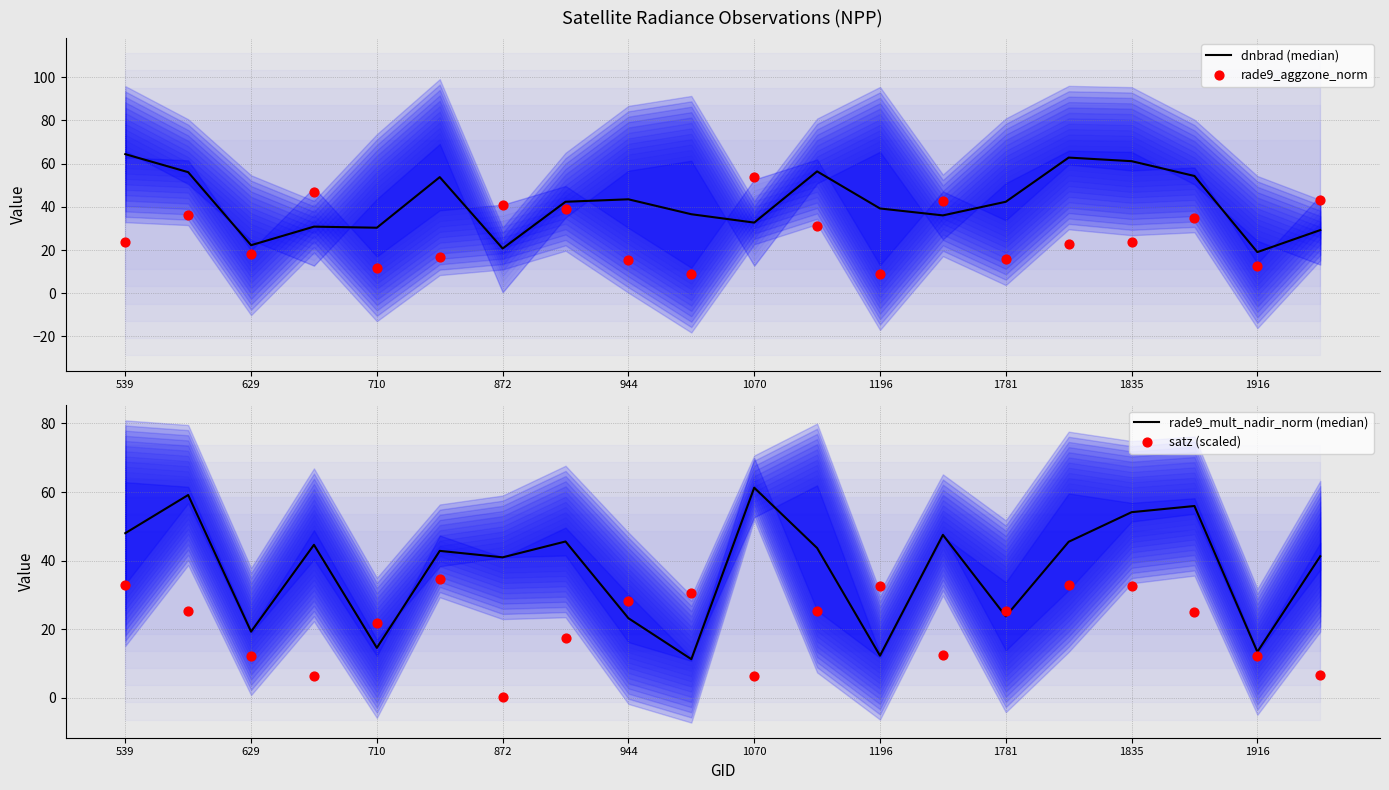

At how many categories does at least one series exceed 59?

5